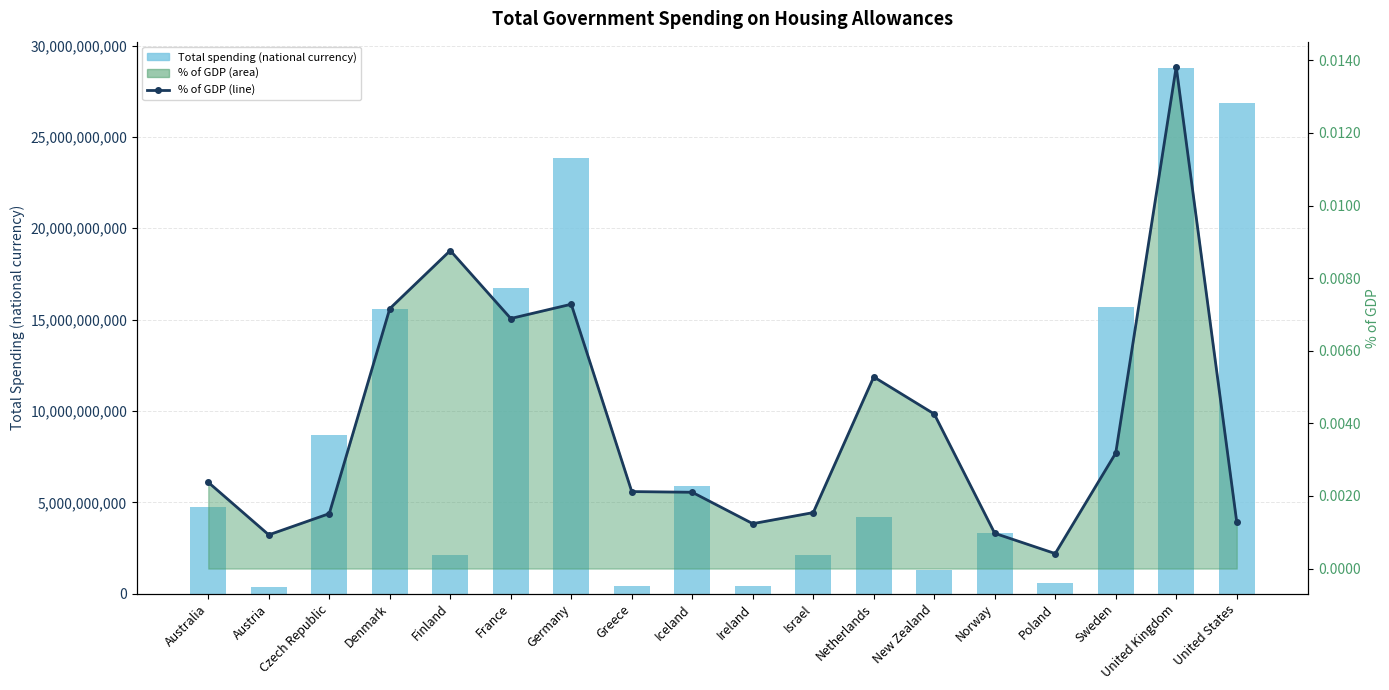

What is the label of the 1st bar from the right?

United States